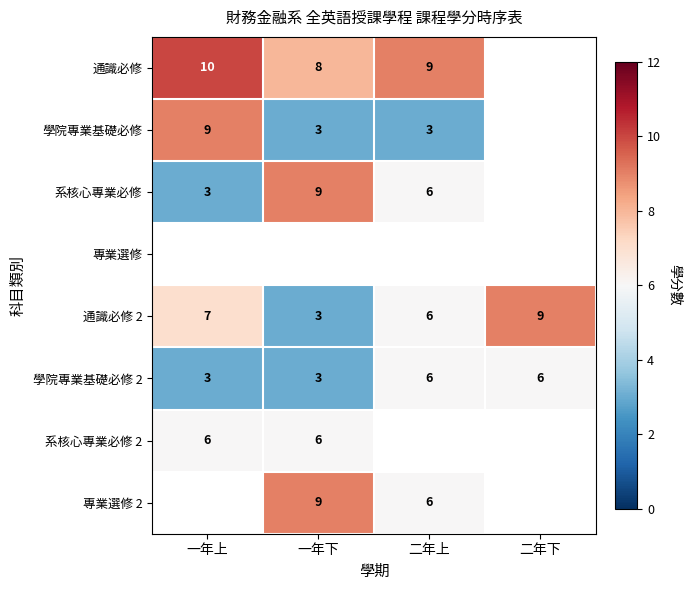

What is the difference between the second highest and minimum values in the 通識必修 2 series?

4